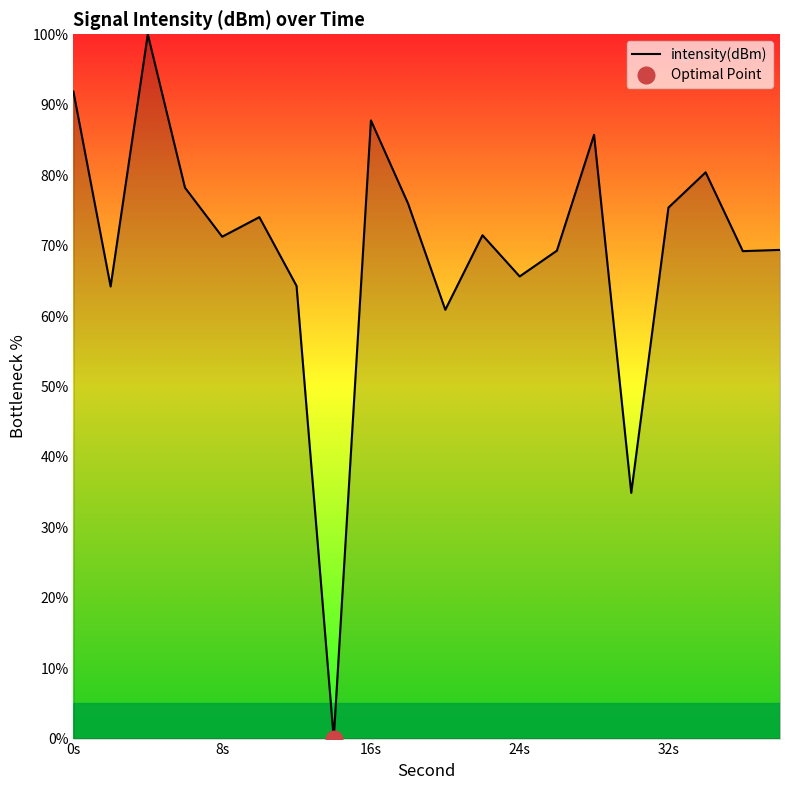

True or false: there are more than 0 points higher than both neighbors.

True